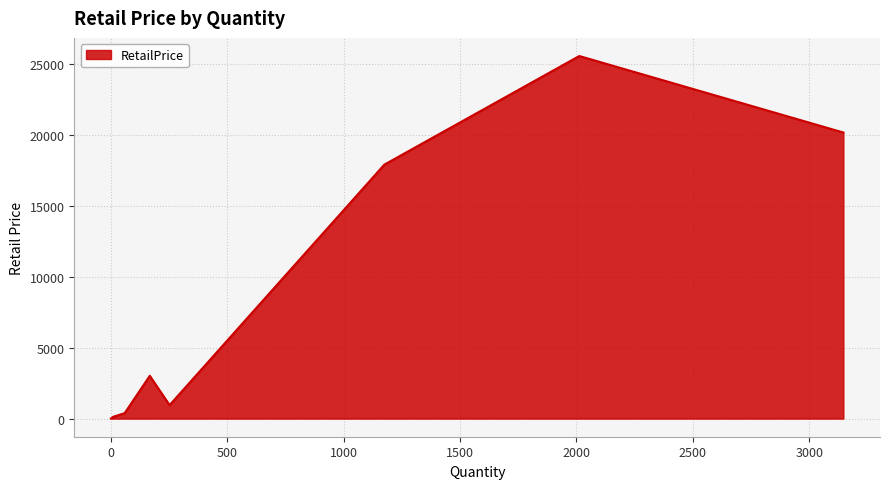

How many distinct data groups are displayed?

1